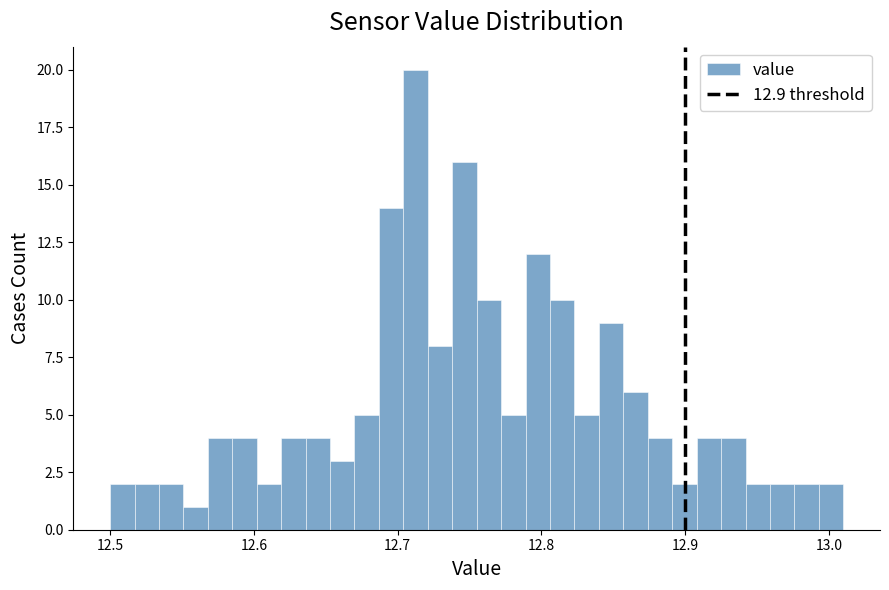

Around what value on the x-axis is the tallest bar? Give the approximate position of its centre, as read against the axis.

12.71